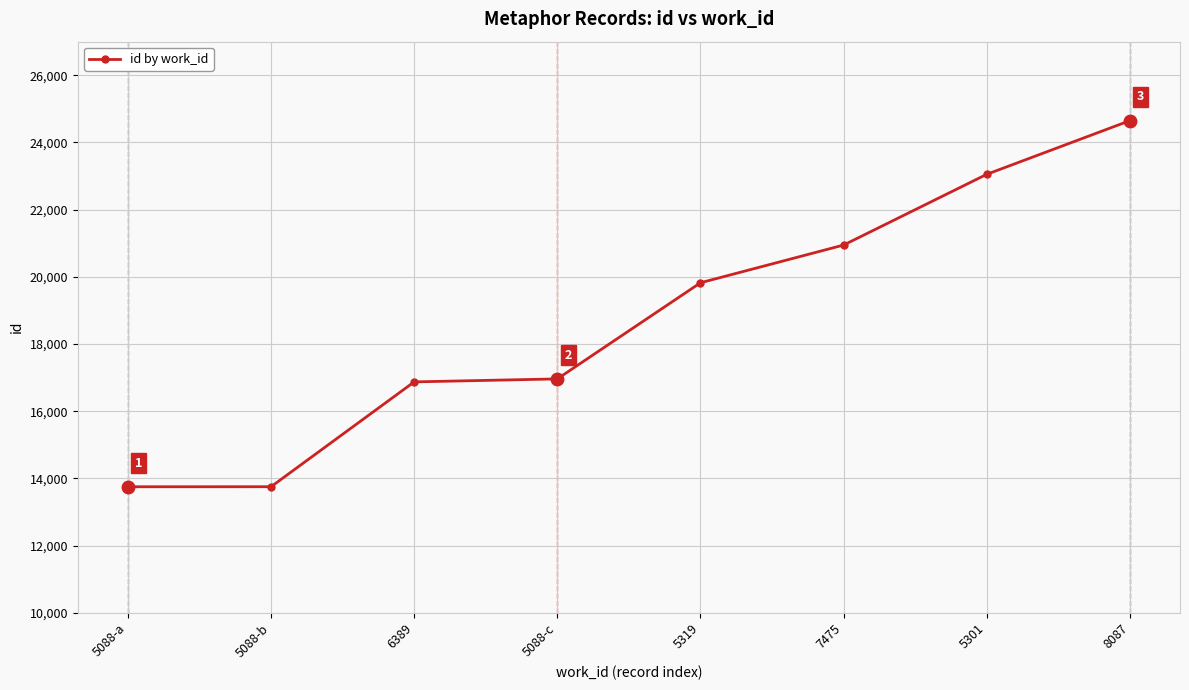

What is the smallest value displayed?

13749